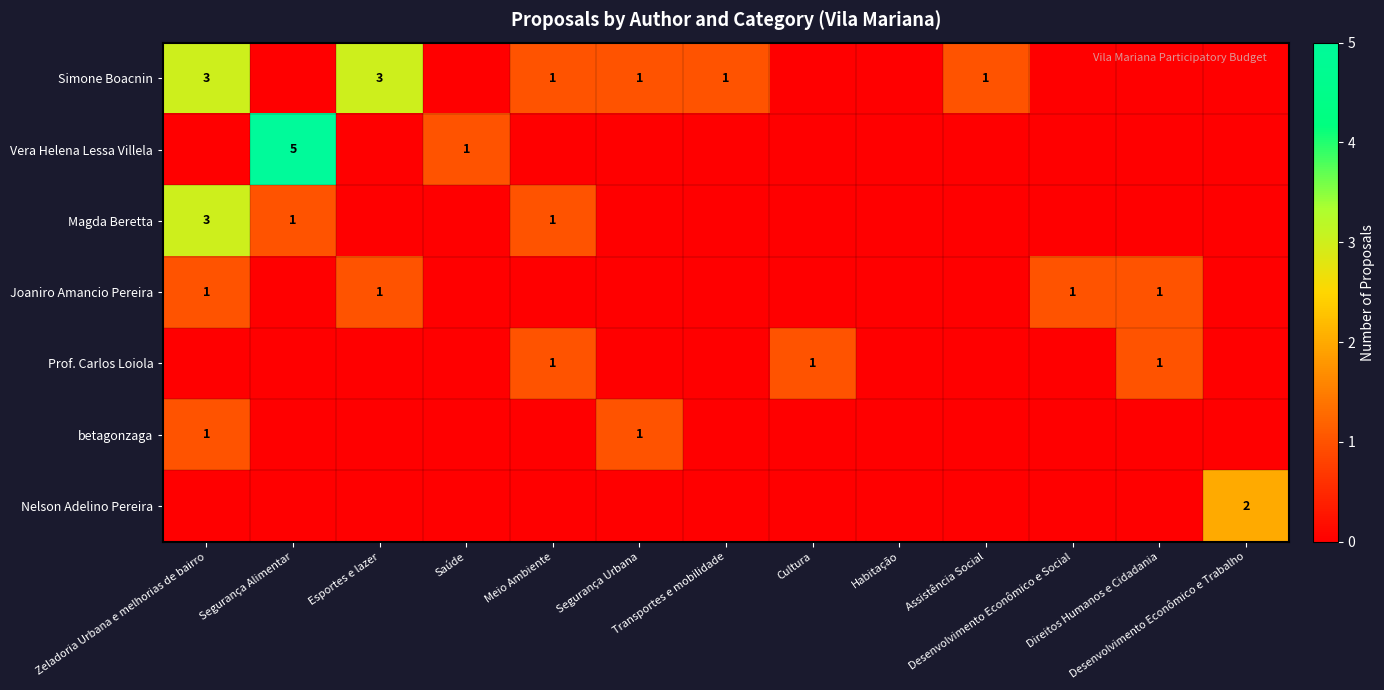

At which label does Nelson Adelino Pereira reach its minimum?

Zeladoria Urbana e melhorias de bairro